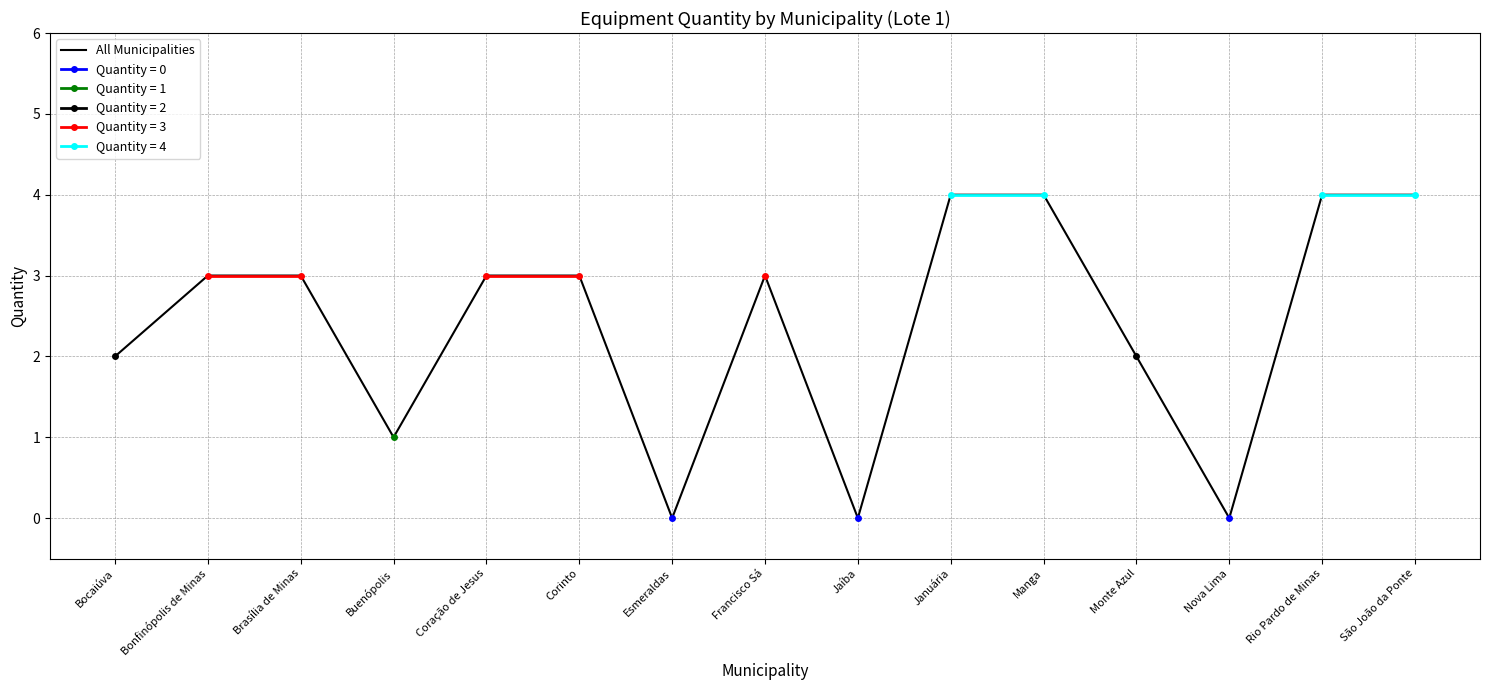

What is the maximum value shown in the chart?

4